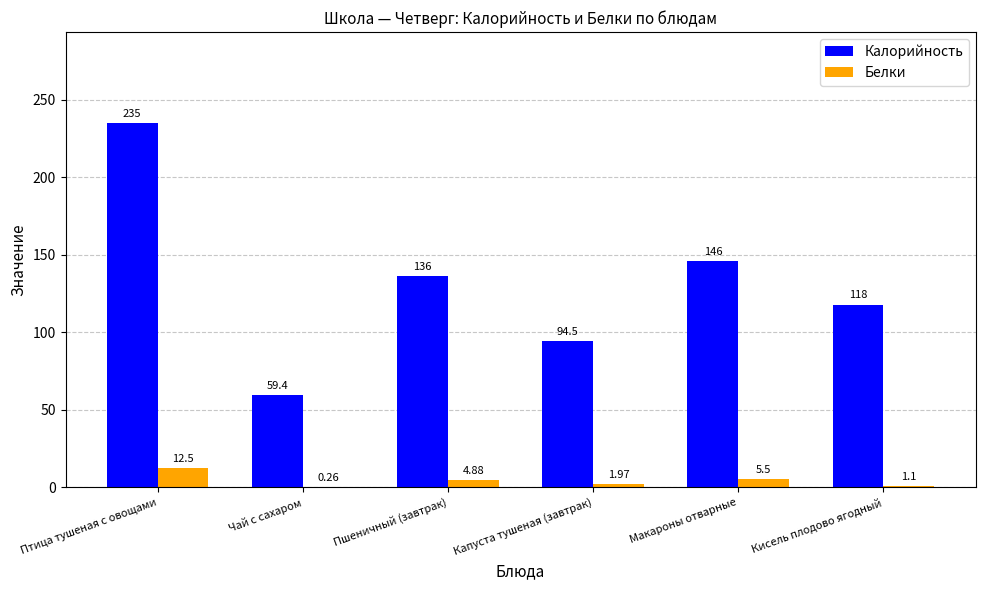

Between Капуста тушеная (завтрак) and Кисель плодово ягодный, which series saw the biggest shift?

Калорийность